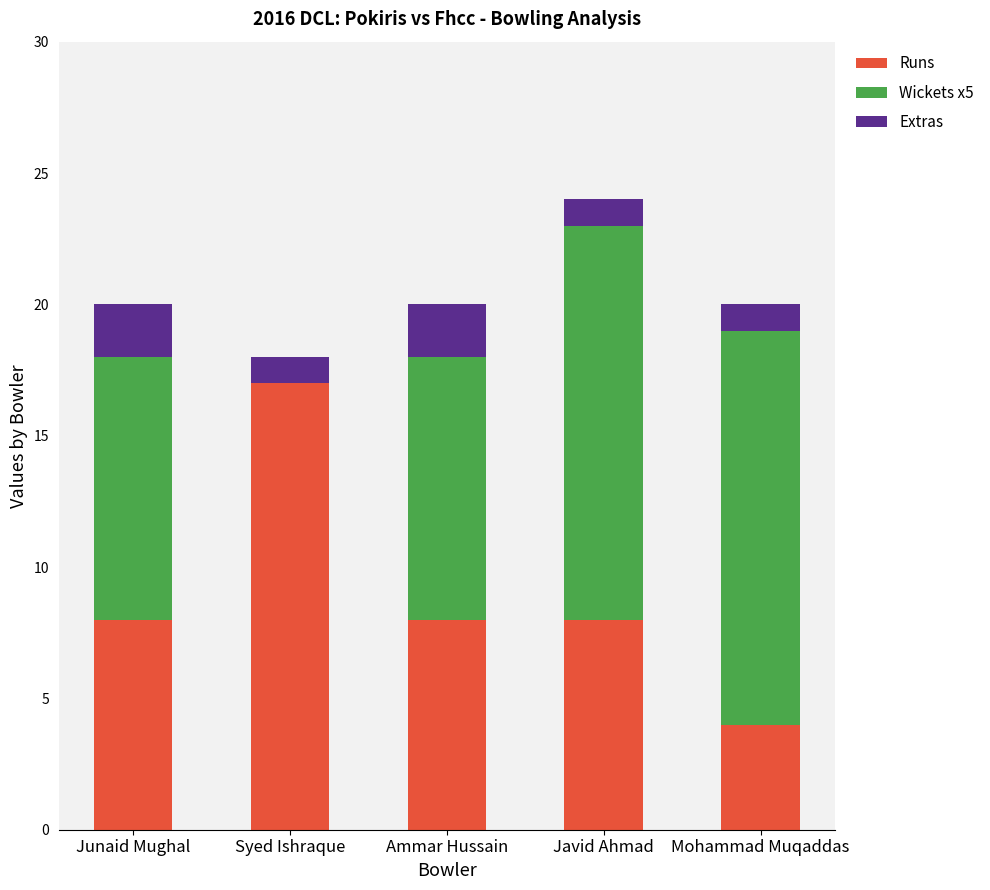

The value of Runs at Syed Ishraque is 6. True or false?

False